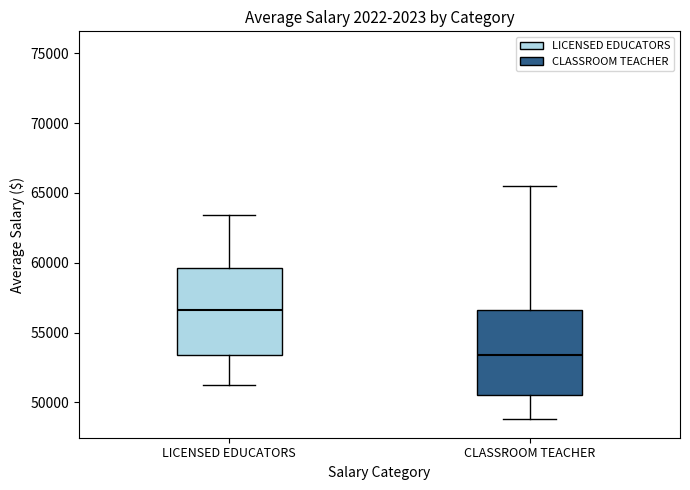

Where does the median line of the box for CLASSROOM TEACHER sit on the y-axis? The values are not printed on the chart, so give them approximately, as read against the axis.

53500